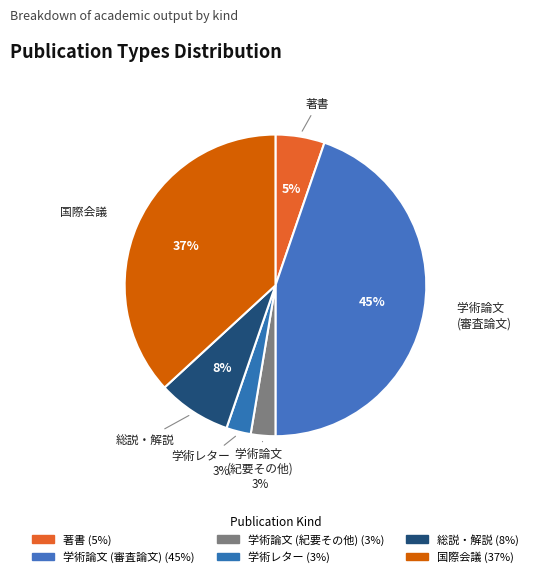

How many segments does this pie chart have?

6